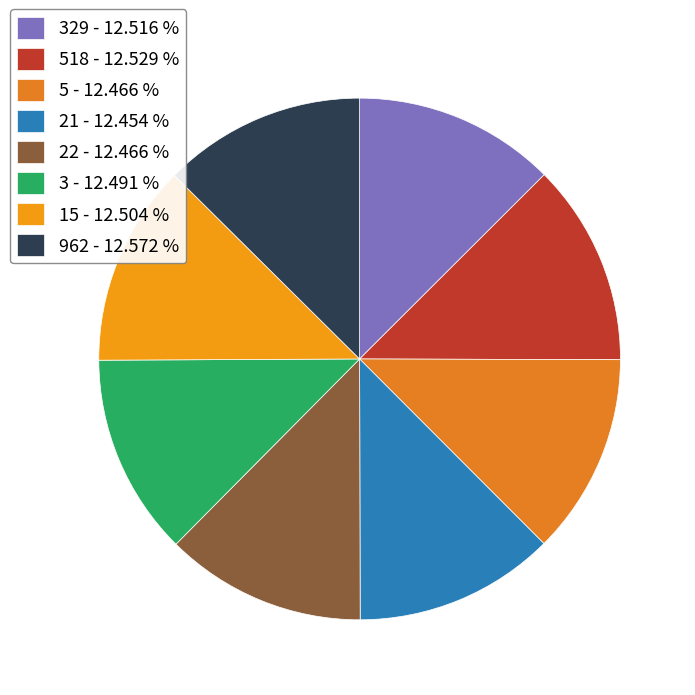

How many segments does this pie chart have?

8